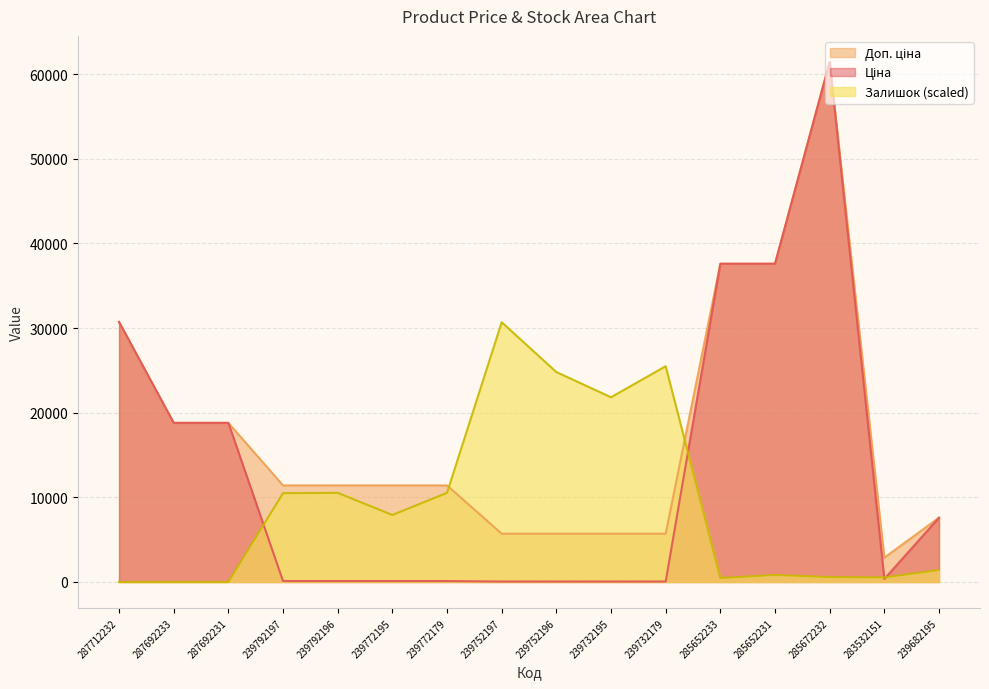

At 285652231, list the series in order from smallest to largest.

Залишок, Ціна, Доп. ціна